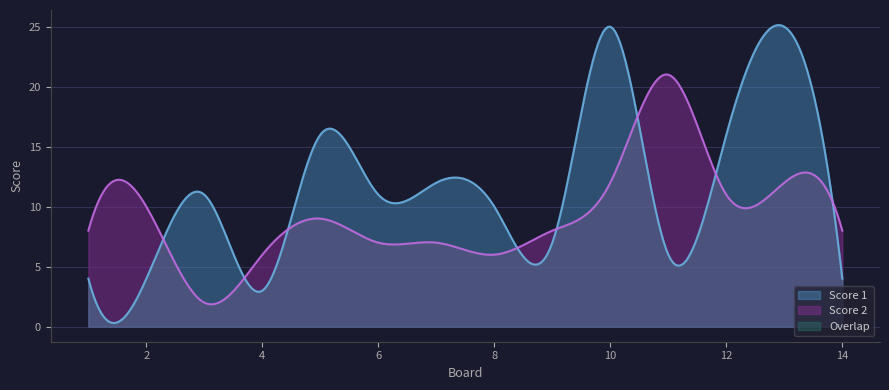

Reading right to left, transcribe all the data shown in this chart.

Score 1: 4	25	16	6	25	7	10	12	11	16	3	11	4	4
Score 2: 8	12	11	21	12	8	6	7	7	9	6	2	10	8